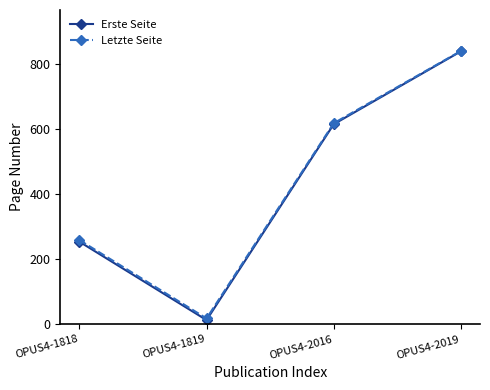

Is this an area chart (filled region under the line)?

No